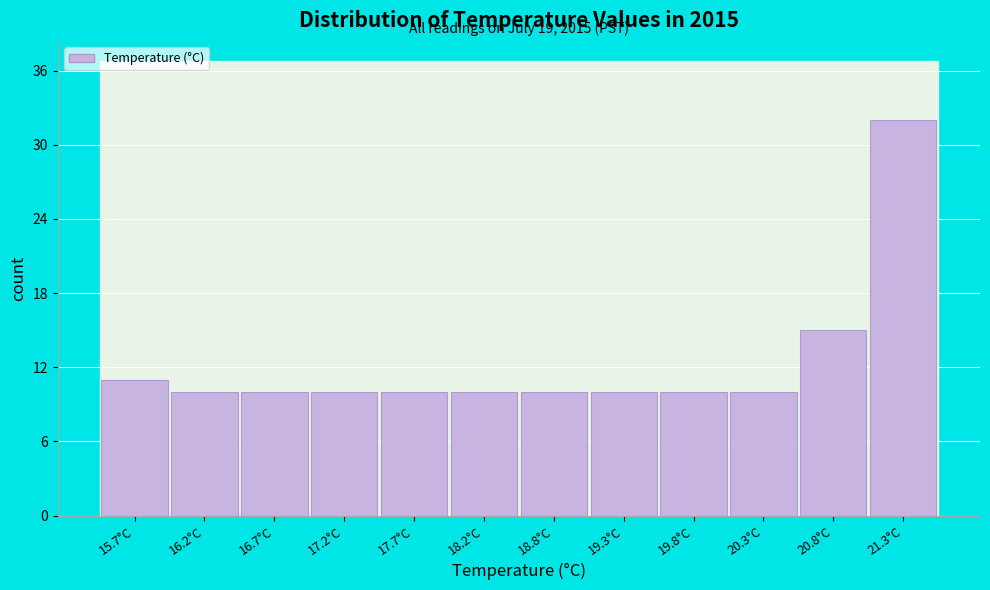

Reading left to right, list all the values displayed in this chart.

11	10	10	10	10	10	10	10	10	10	15	32